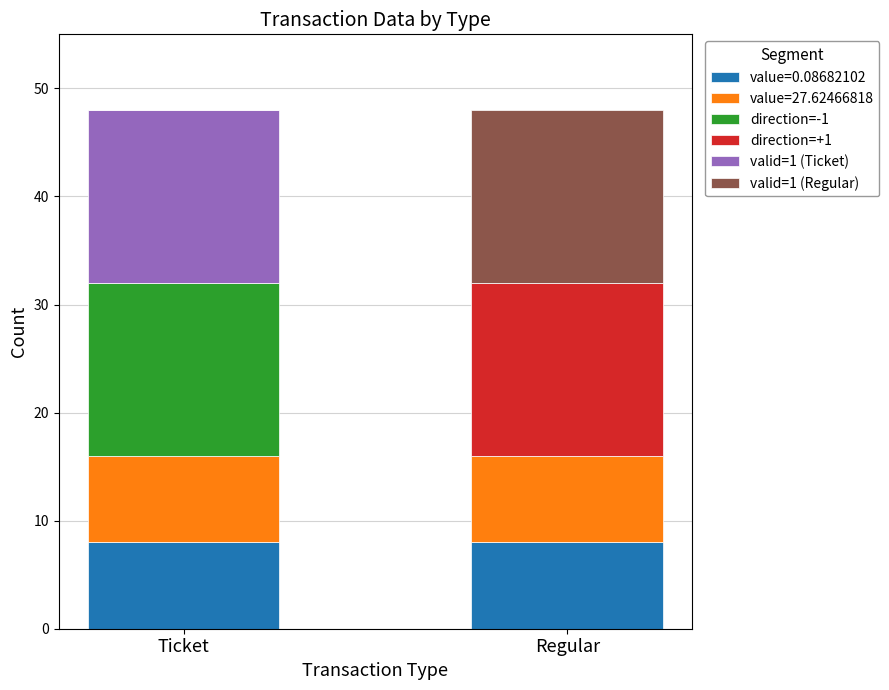

What is the total value across all series at Regular?

48